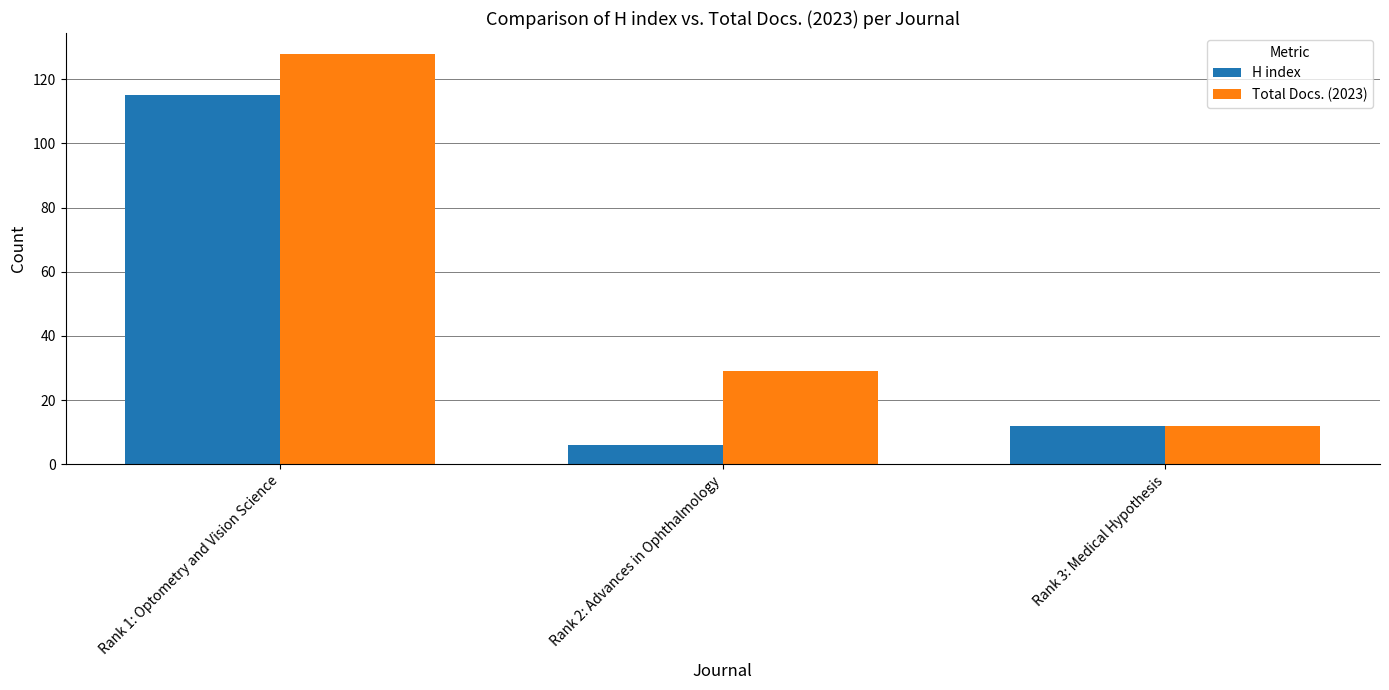

The value of Total Docs. (2023) at Rank 3: Medical Hypothesis is 12. True or false?

True